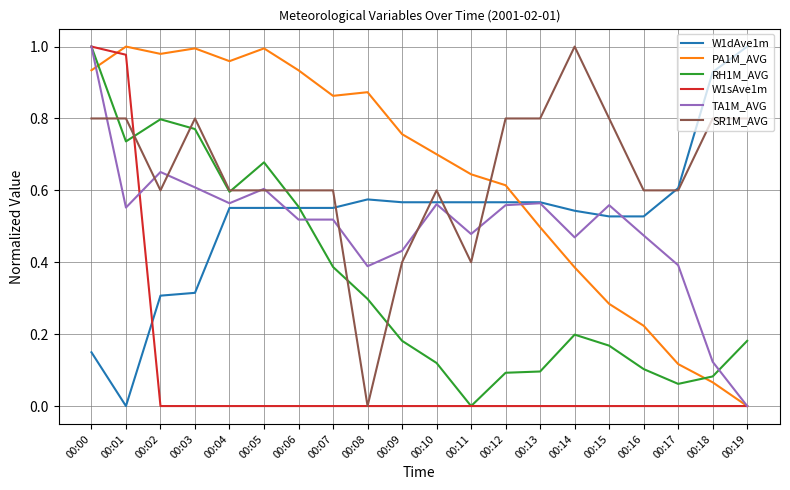

At how many categories does at least one series exceed 0?

20